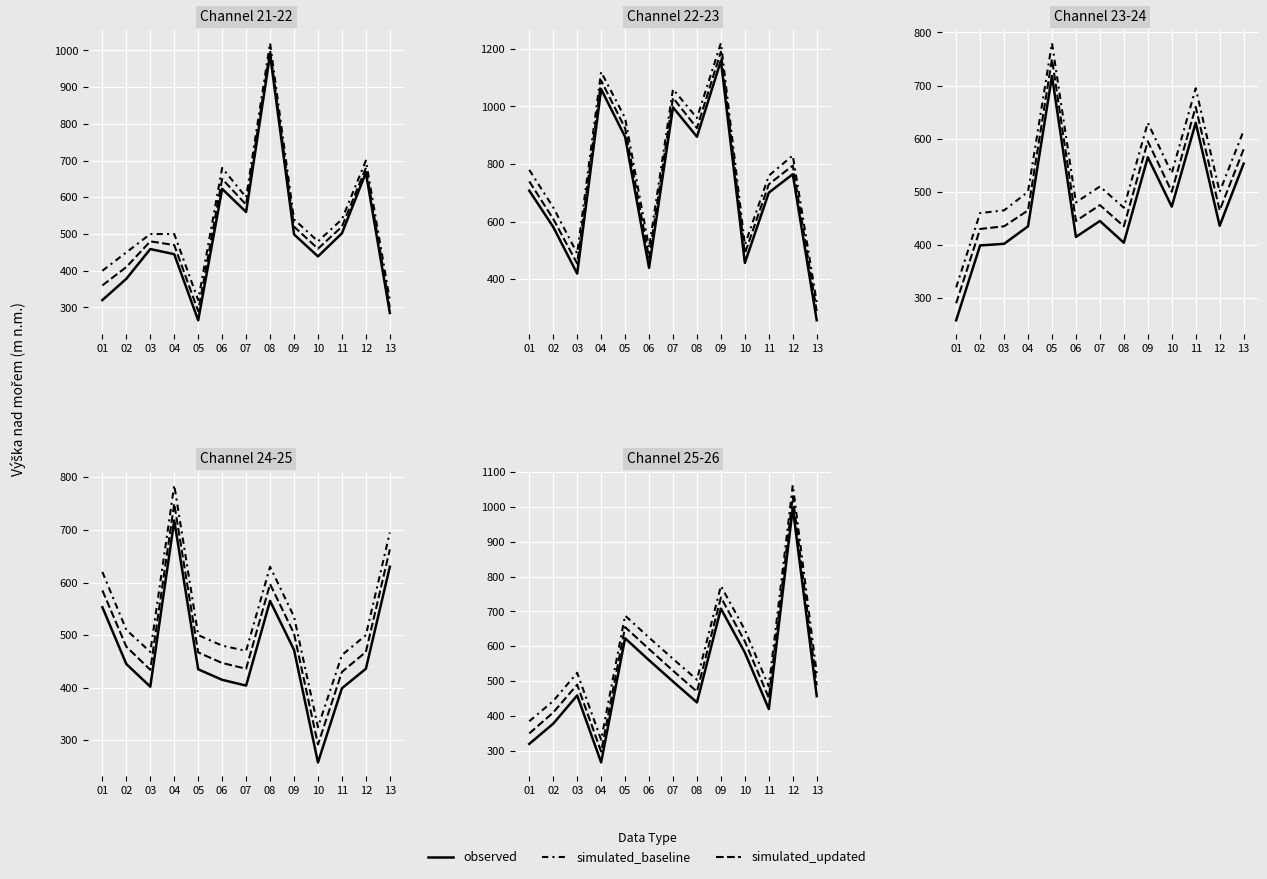

What is the difference between the observed values at 01 and 05?

303